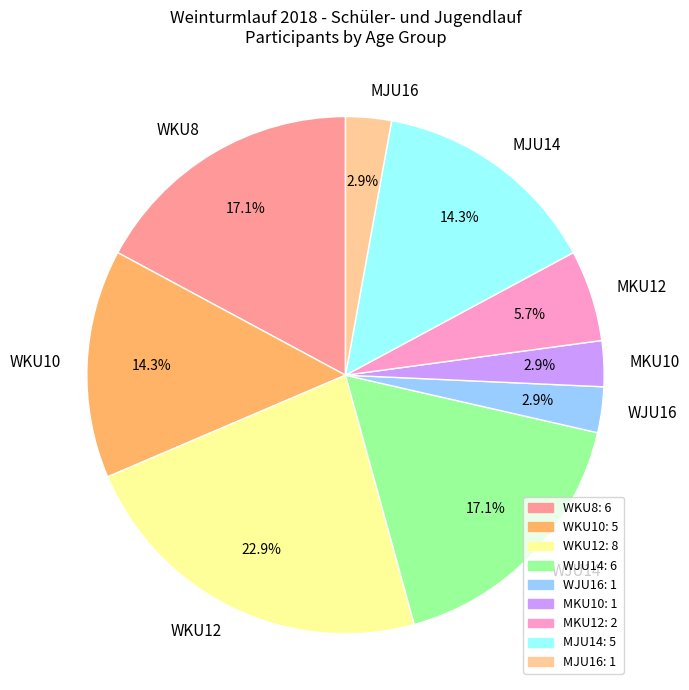

What is the largest slice in the pie chart?

WKU12